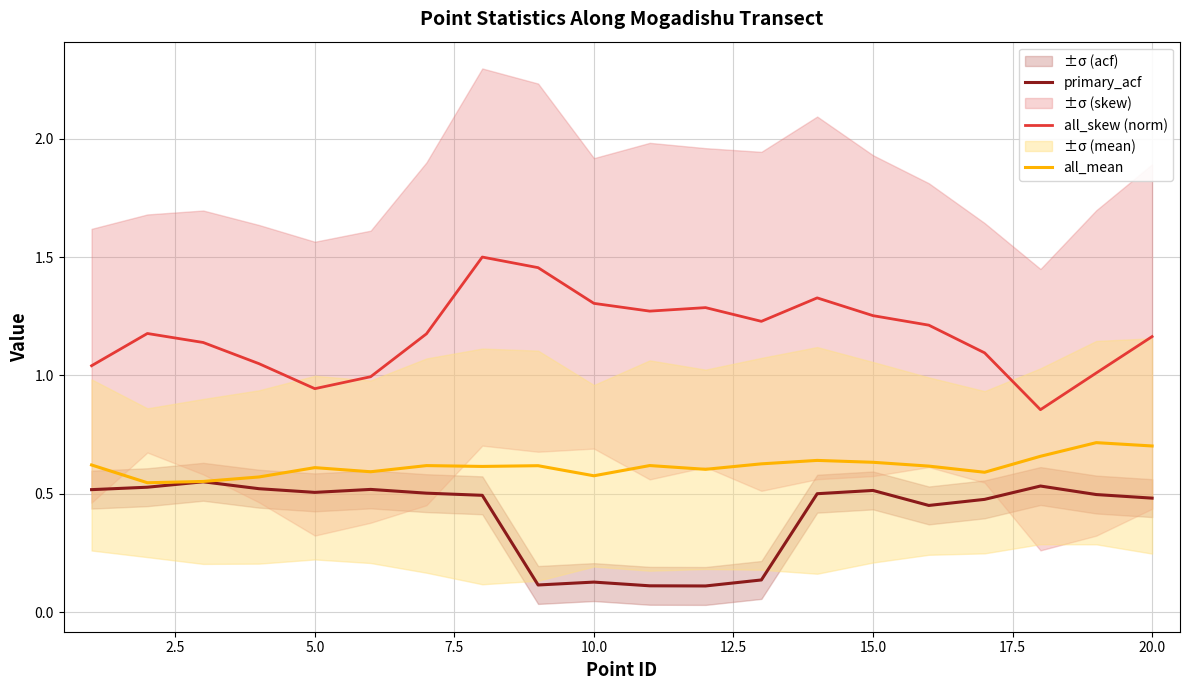

True or false: primary_acf has a value of 0.5 at 15.0.

True